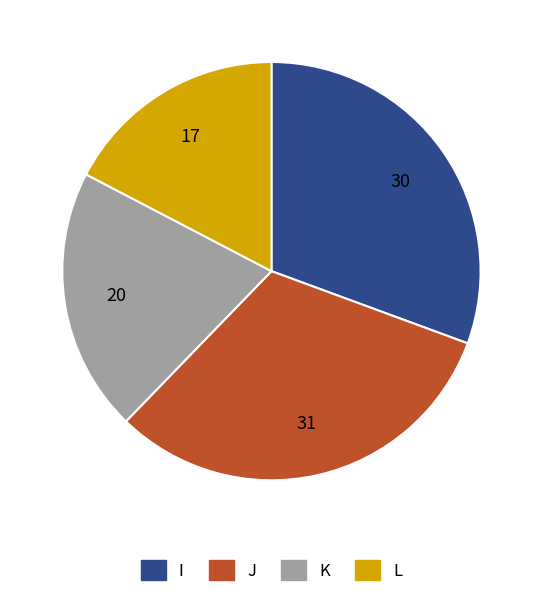

Is there any slice that represents more than half of the pie?

No